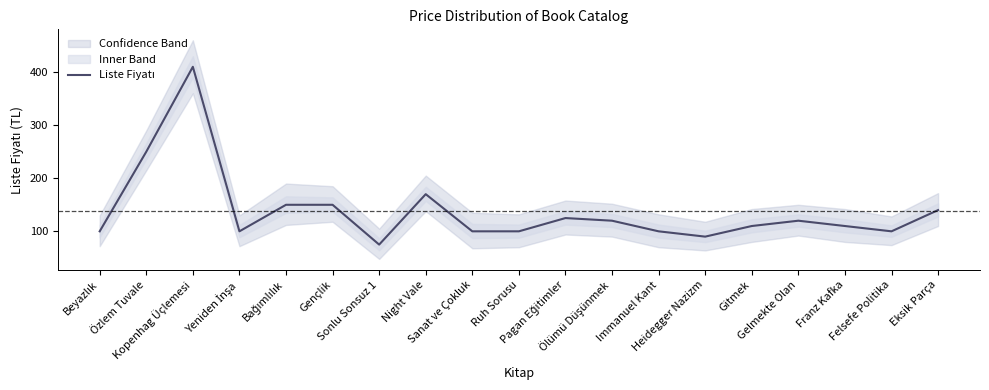

Reading left to right, transcribe all the data shown in this chart.

Beyazlık=100	Özlem Tuvale=250	Kopenhag Üçlemesi=410	Yeniden İnşa=100	Bağımlılık=150	Gençlik=150	Sonlu Sonsuz 1=75	Night Vale=170	Sanat ve Çokluk=100	Ruh Sorusu=100	Pagan Eğitimler=125	Ölümü Düşünmek=120	Immanuel Kant=100	Heidegger Nazizm=90	Gitmek=110	Gelmekte Olan=120	Franz Kafka=110	Felsefe Politika=100	Eksik Parça=140